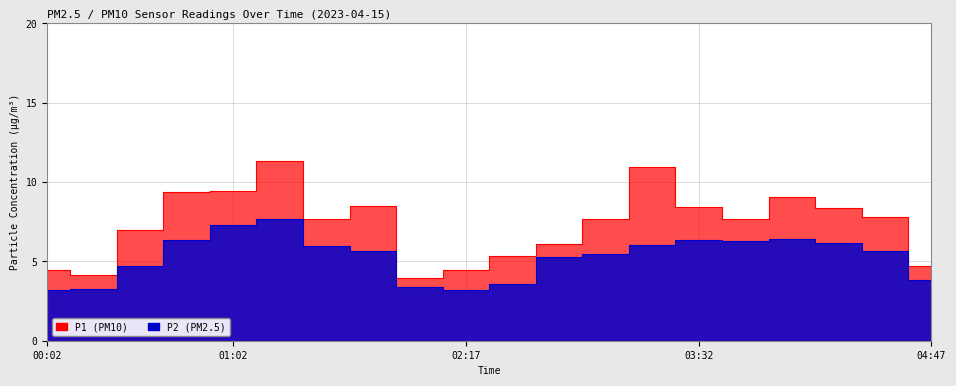

How many distinct data groups are displayed?

2